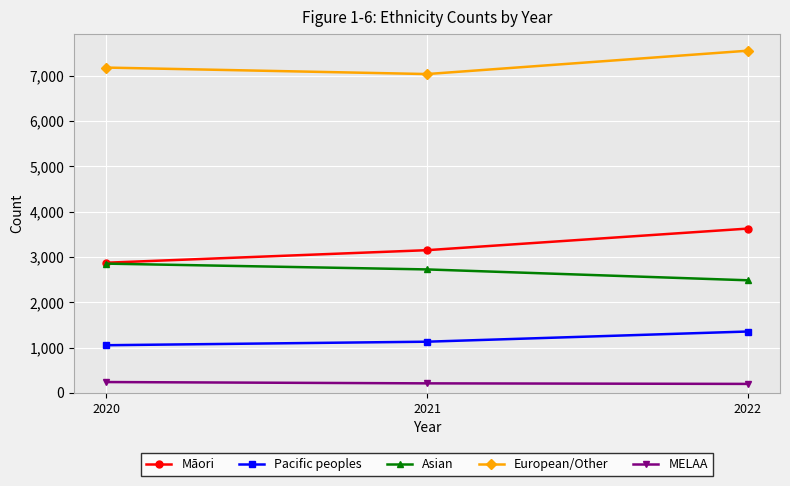

What are all the series names shown in the legend?

Māori, Pacific peoples, Asian, European/Other, MELAA